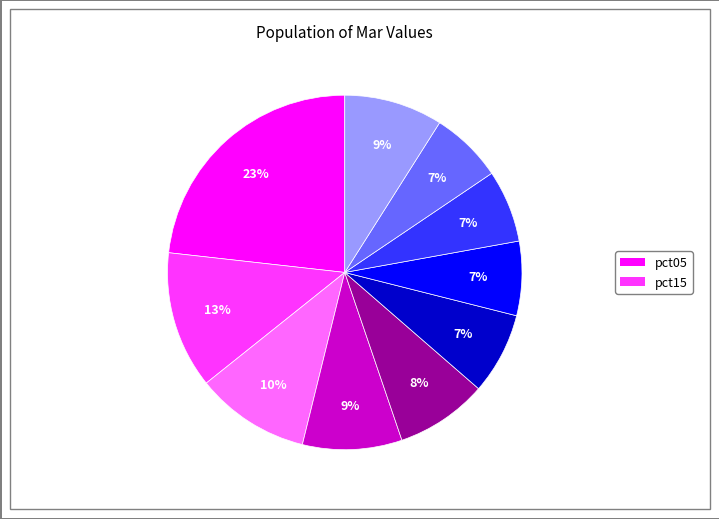

Is there a majority slice in this chart?

No